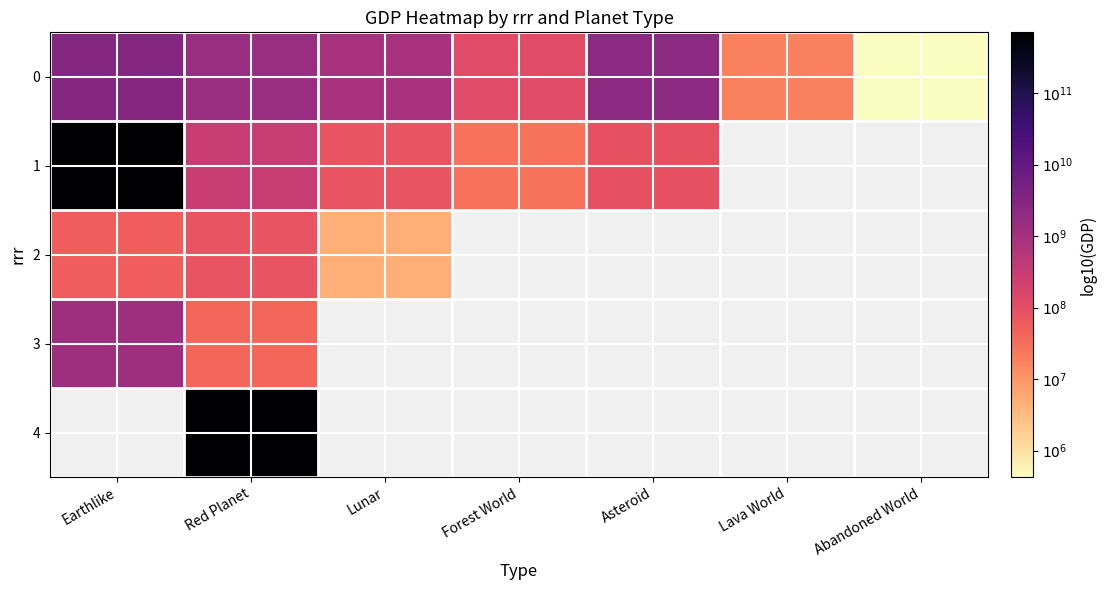

Which label corresponds to the largest value in the chart?

Earthlike